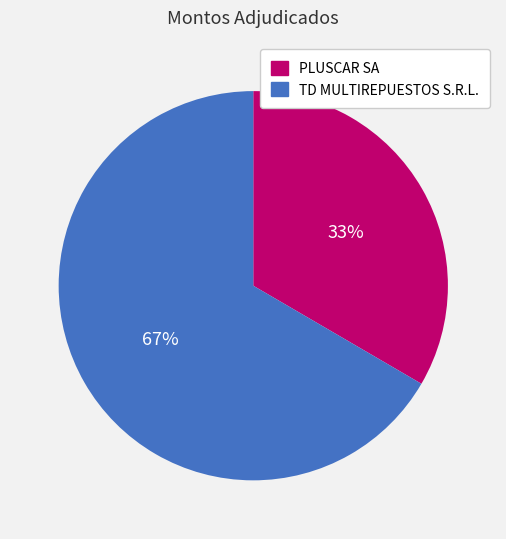

True or false: TD MULTIREPUESTOS S.R.L. accounts for 67% of the total.

True